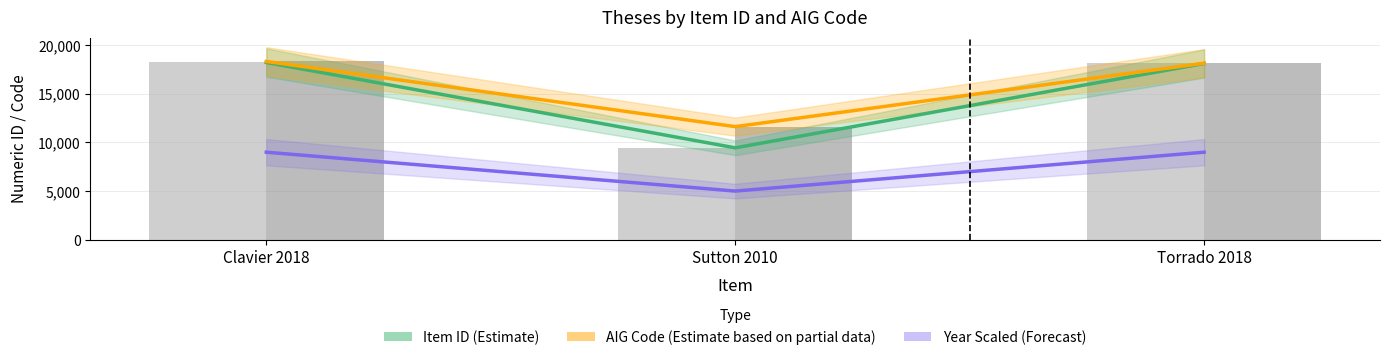

The value of AIG Code (Estimate based on partial data) at Torrado 2018 is 27597. True or false?

False